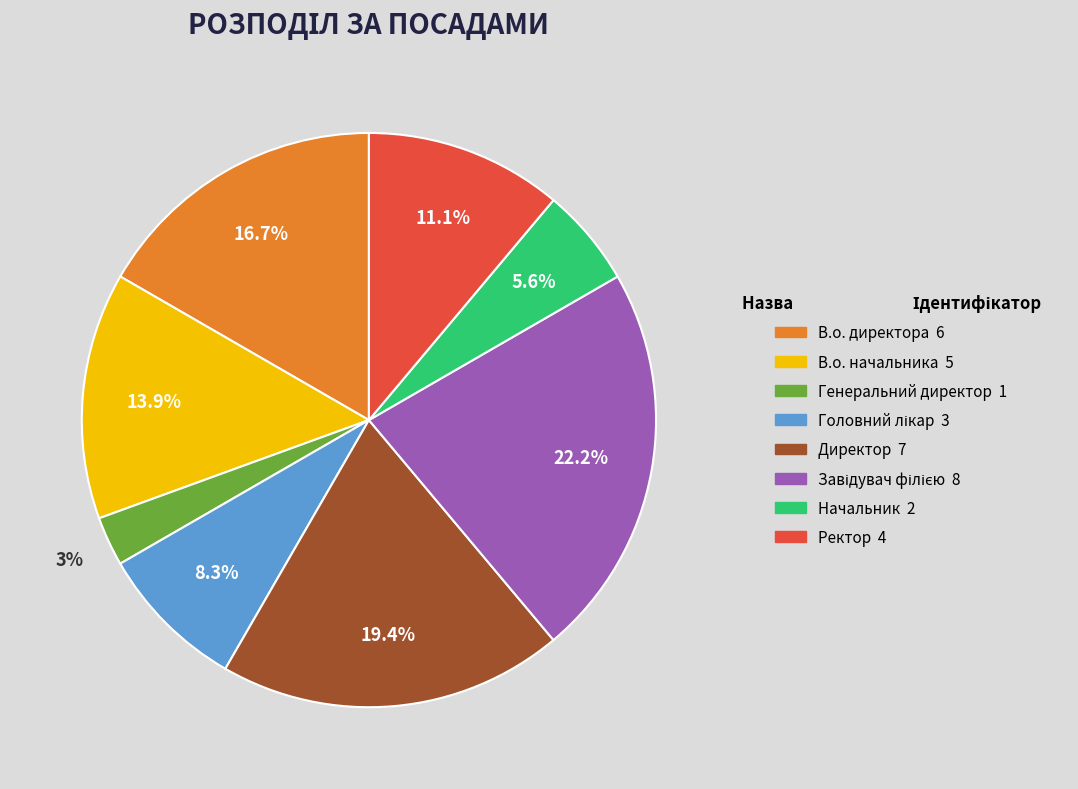

Between Генеральний директор and Ректор, which is larger?

Ректор